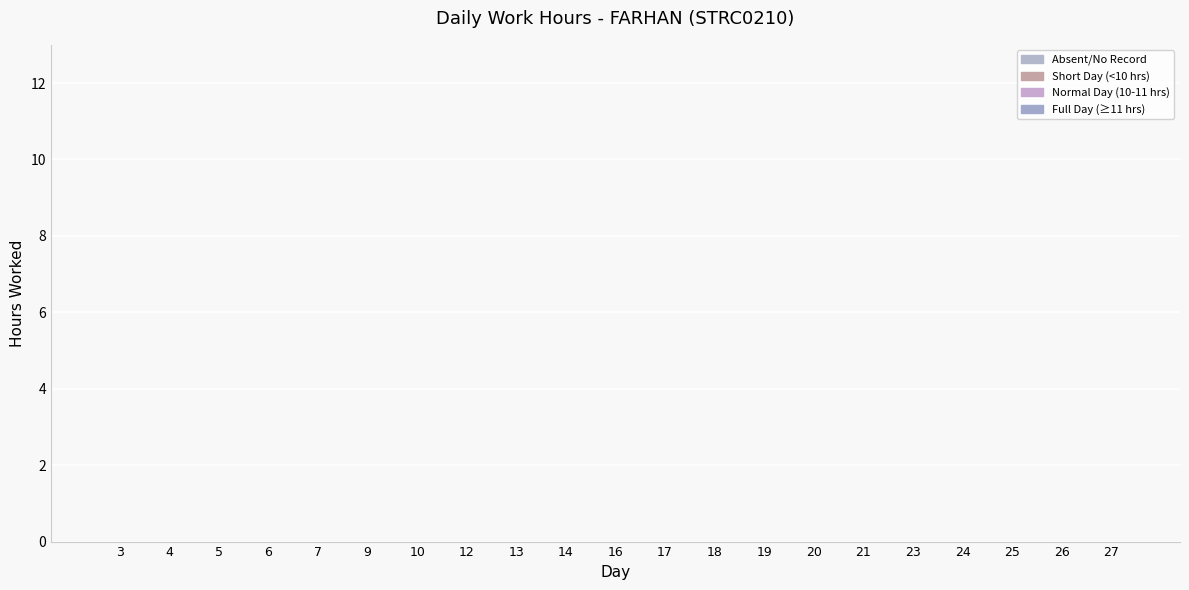

What is the difference between the values at 27 and 25?

11.1